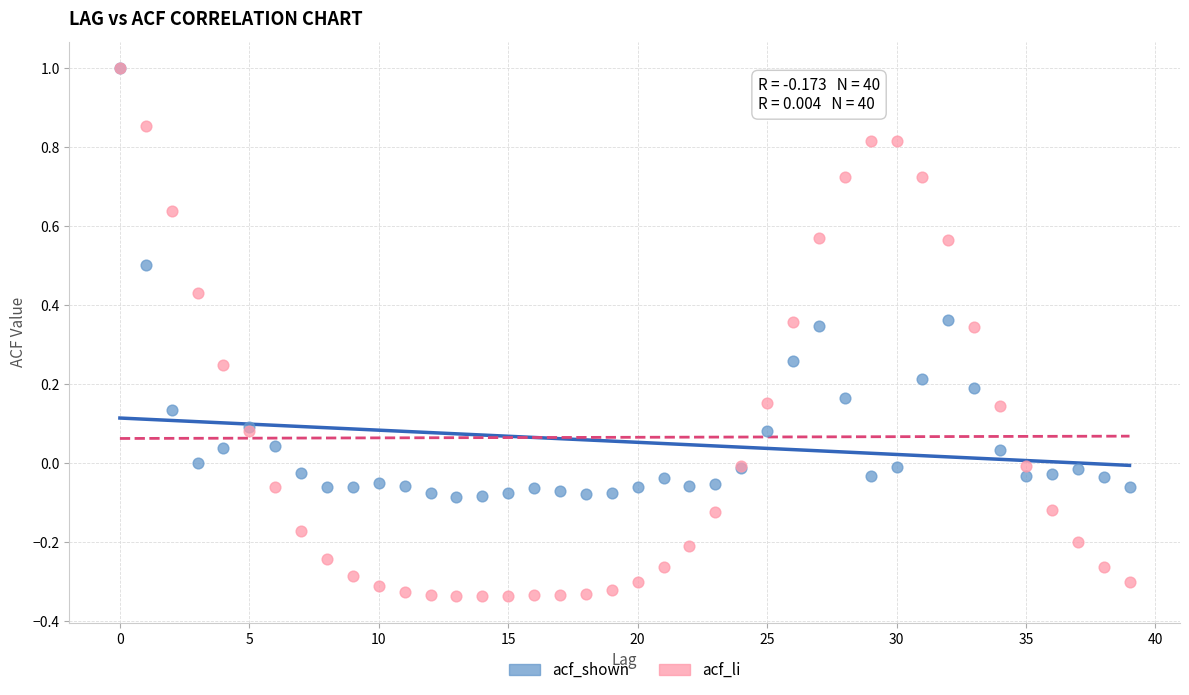

What are all the series names shown in the legend?

acf_shown, acf_li